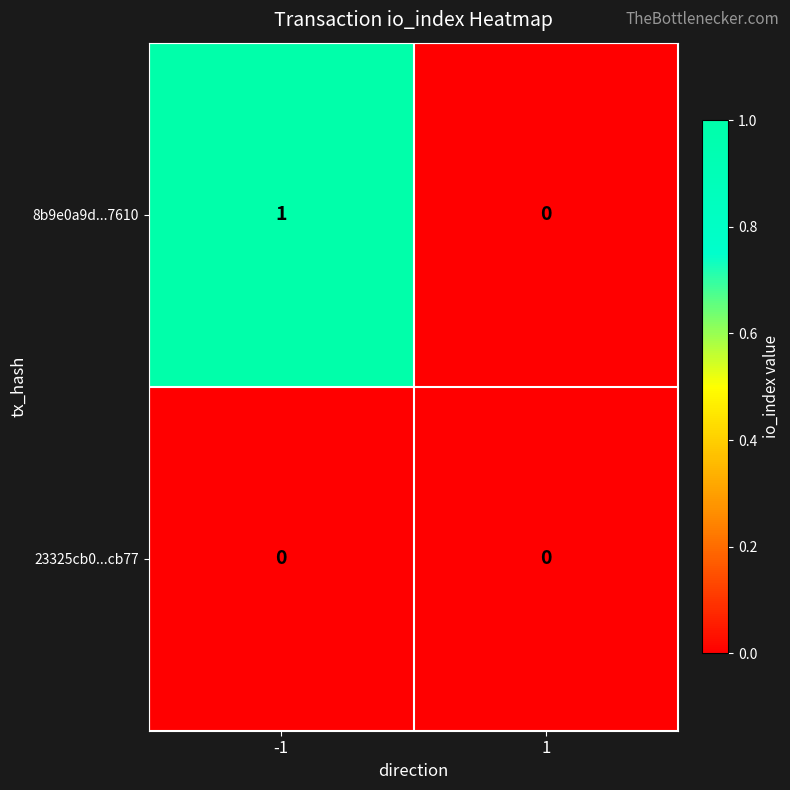

Which series changed the most between -1 and 1?

8b9e0a9d...7610